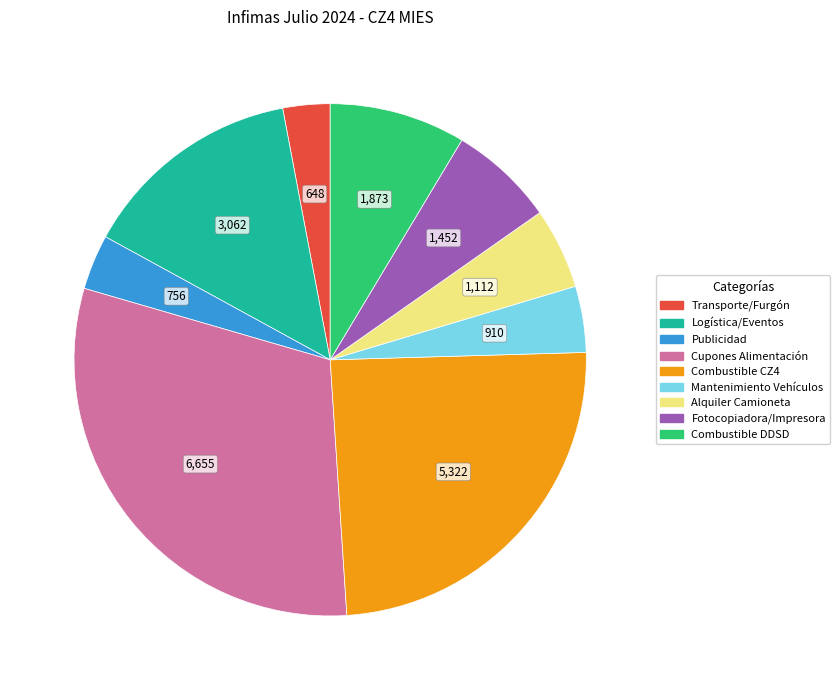

True or false: Combustible CZ4 accounts for 35% of the total.

False